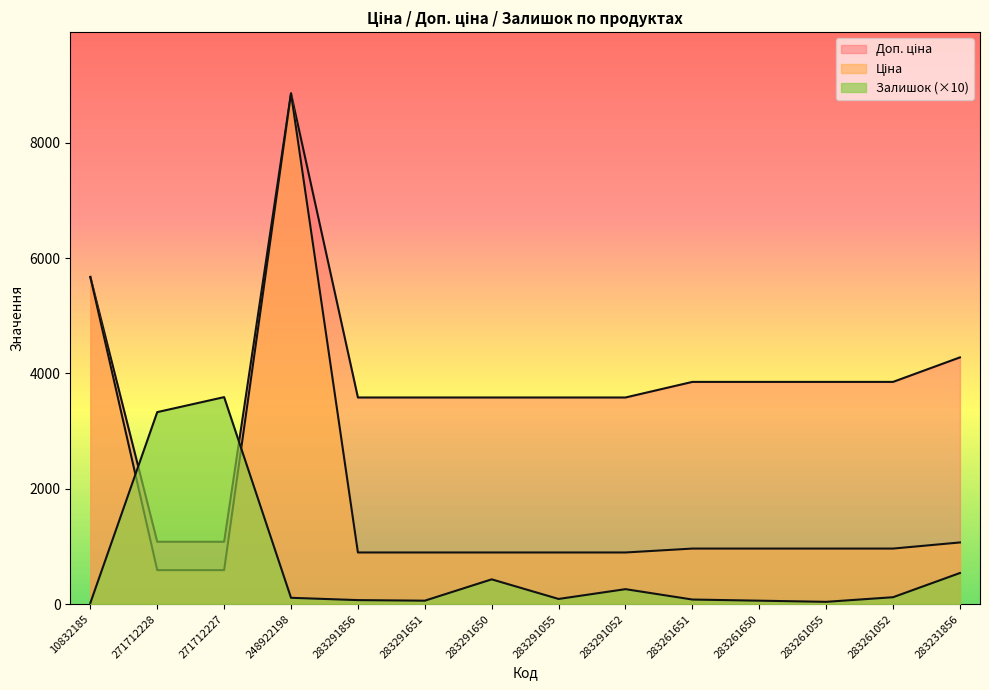

List the labels in order of Доп. ціна value, largest first.

248922198, 10832185, 283231856, 283261651, 283261650, 283261055, 283261052, 283291856, 283291651, 283291650, 283291055, 283291052, 271712228, 271712227